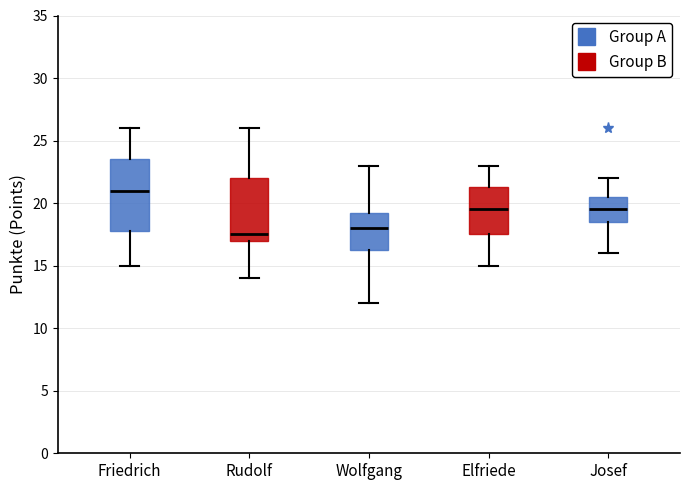

Which box has the highest median line?

Friedrich